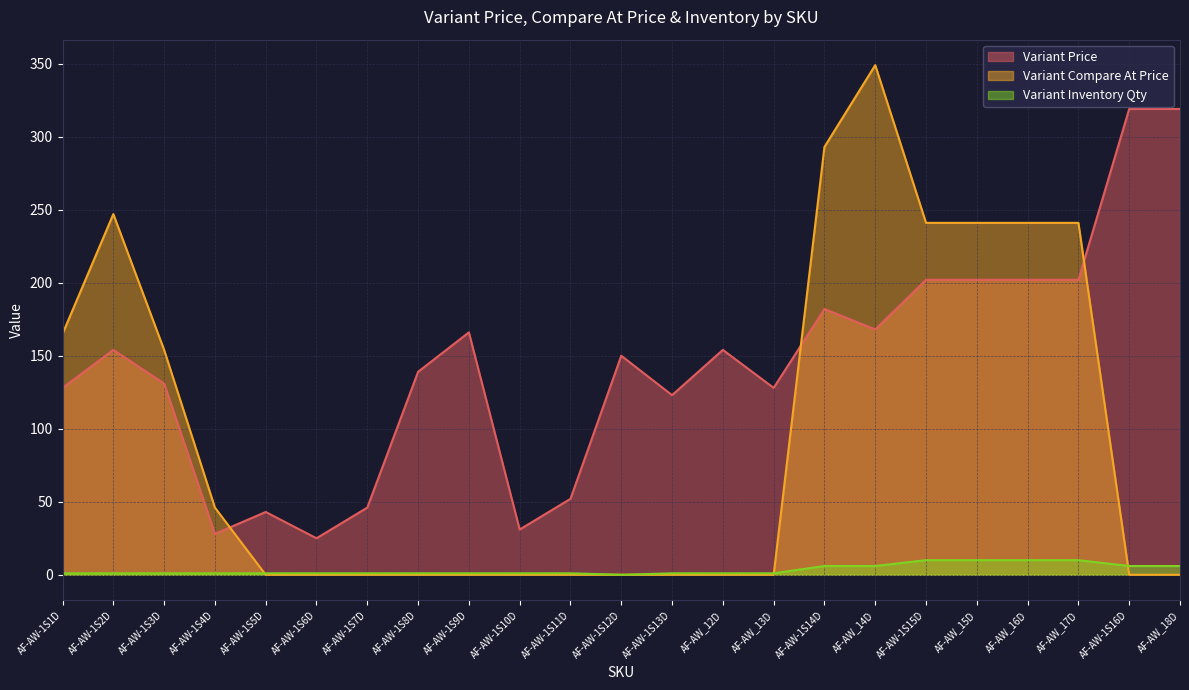

How many lines are shown in the chart?

3